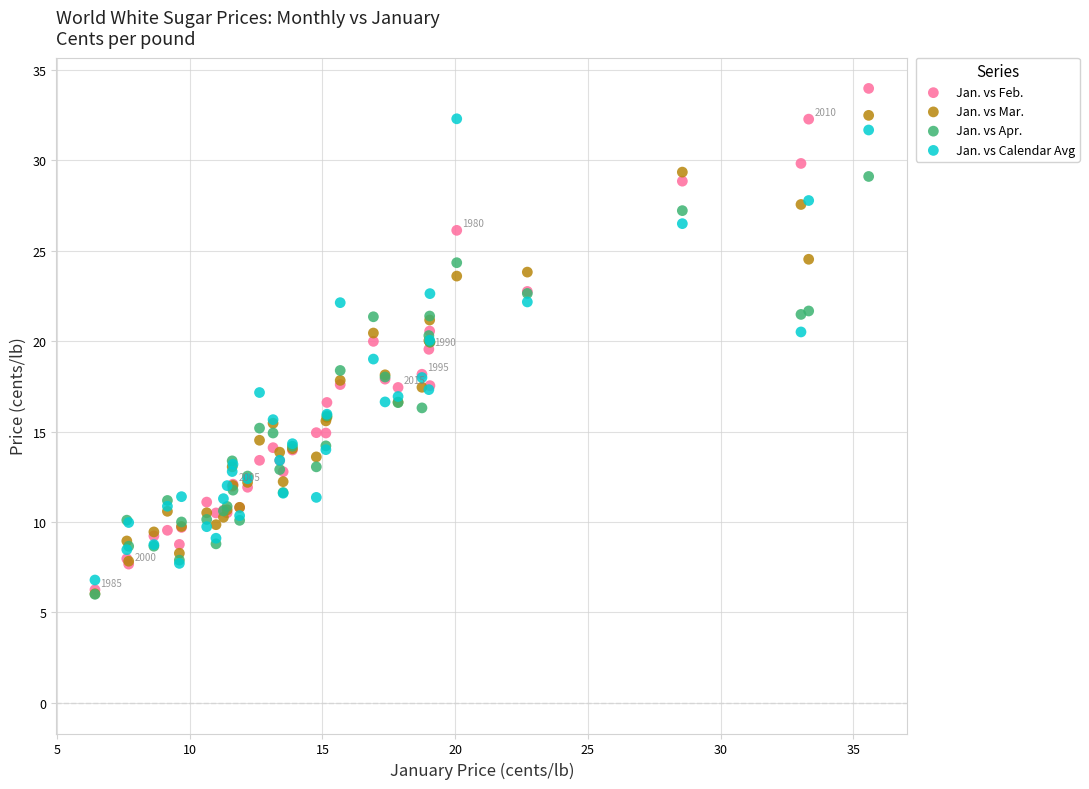

Which series contains the highest Y value?

Jan. vs Feb.